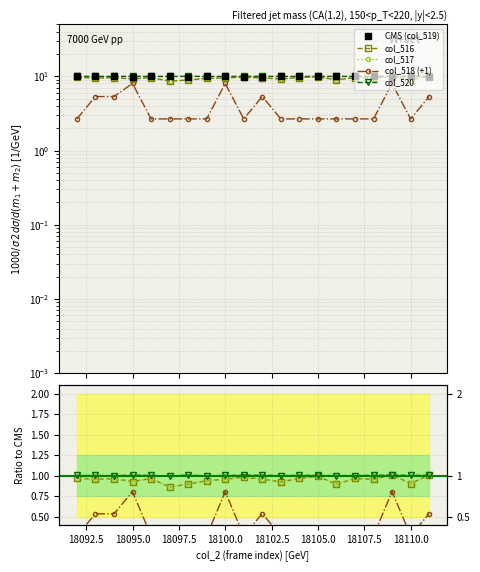

Does the chart have visible grid lines?

Yes